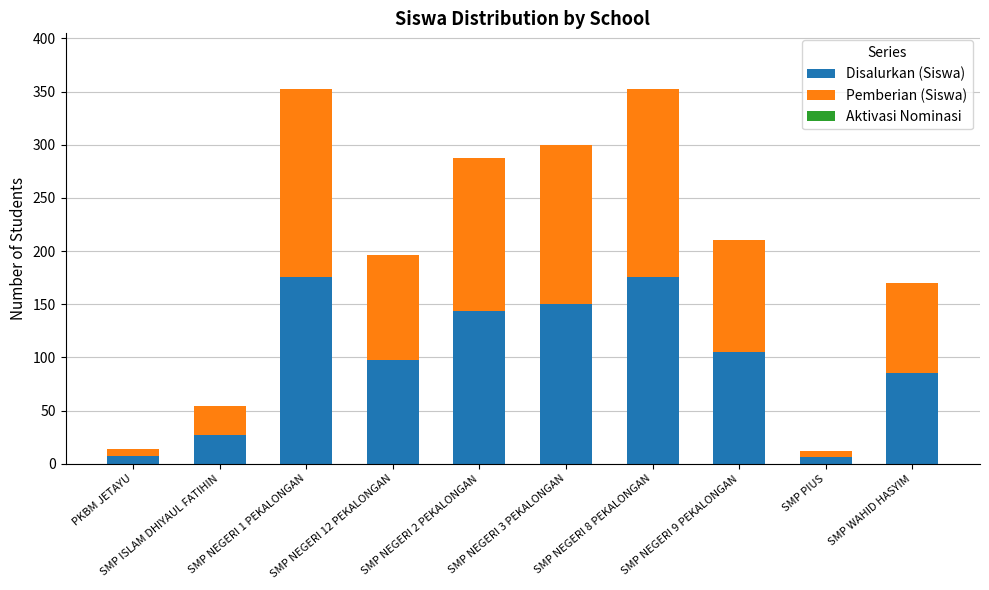

What is the highest value of the Disalurkan (Siswa) series?

176